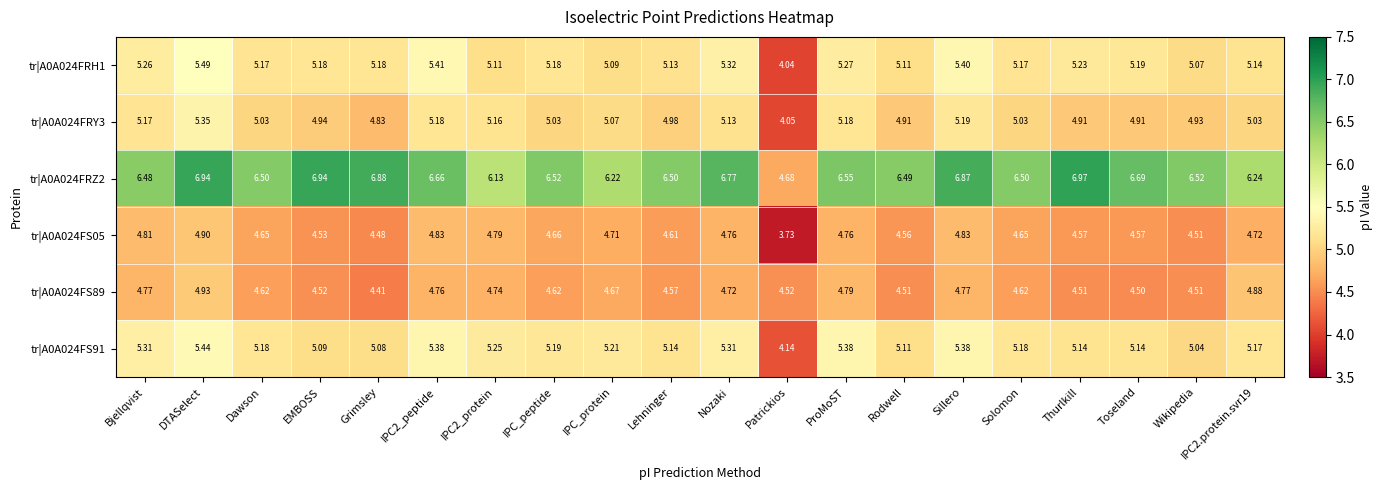

Is the value of tr|A0A024FS89 at IPC_peptide greater than the value of tr|A0A024FS91 at IPC2.protein.svr19?

No